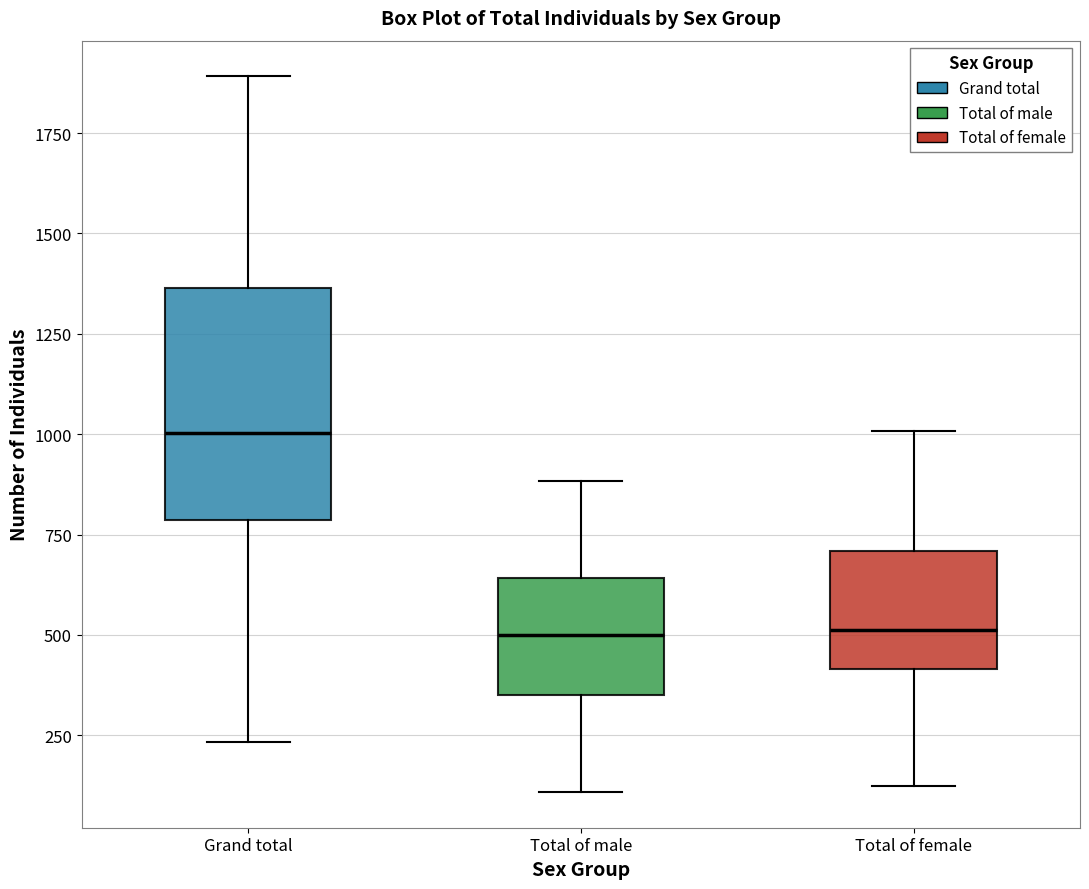

Where does the median line of the box for Grand total sit on the y-axis? The values are not printed on the chart, so give them approximately, as read against the axis.

1000